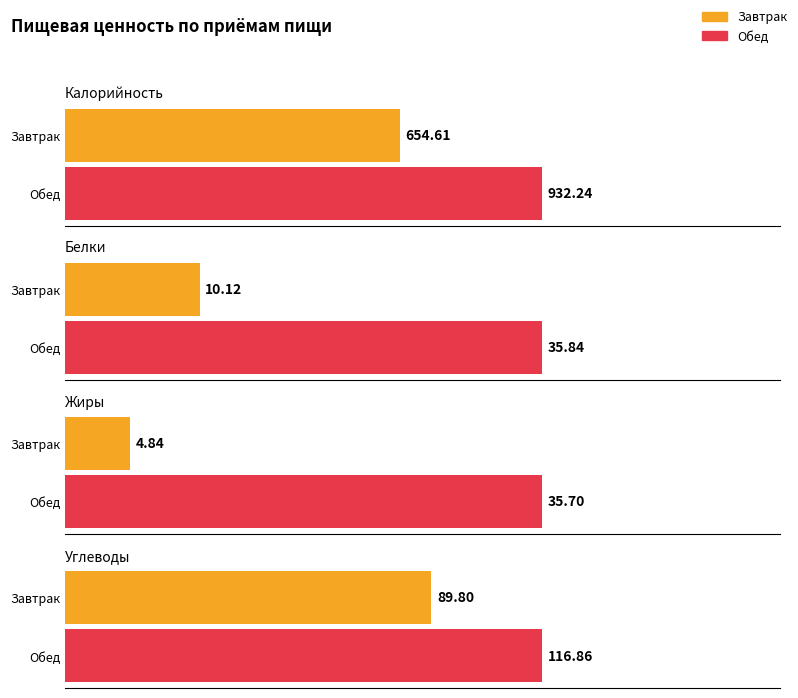

Rank the categories by Белки value from lowest to highest.

Завтрак, Обед